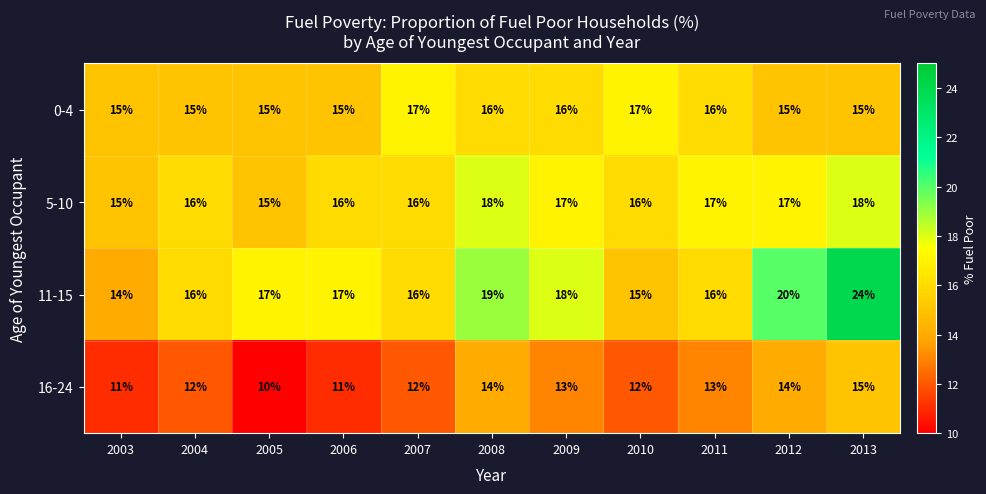

What is the sum of the 11-15 values at 2009 and 2011?

34